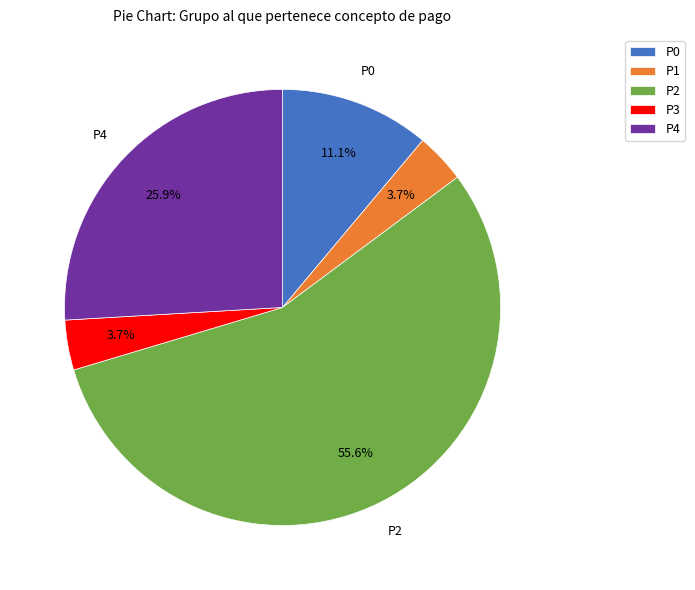

To the nearest percent, what is the average slice percentage?

20%